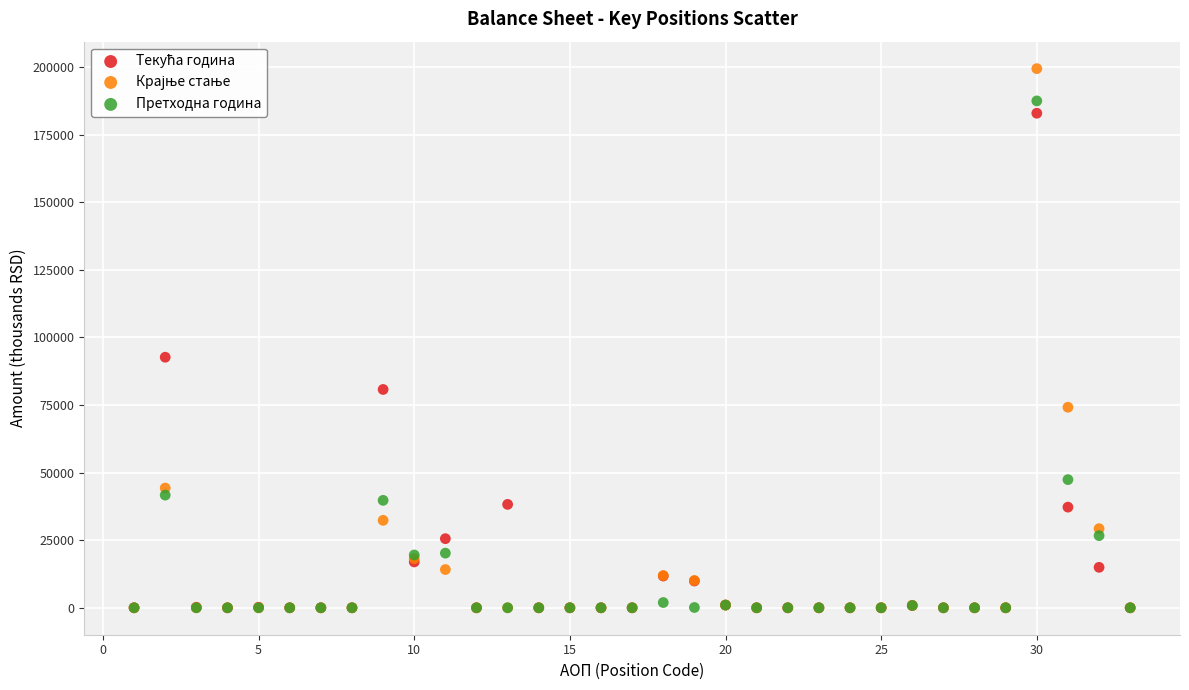

Across all series, what Y value is closest to 99743?

92702